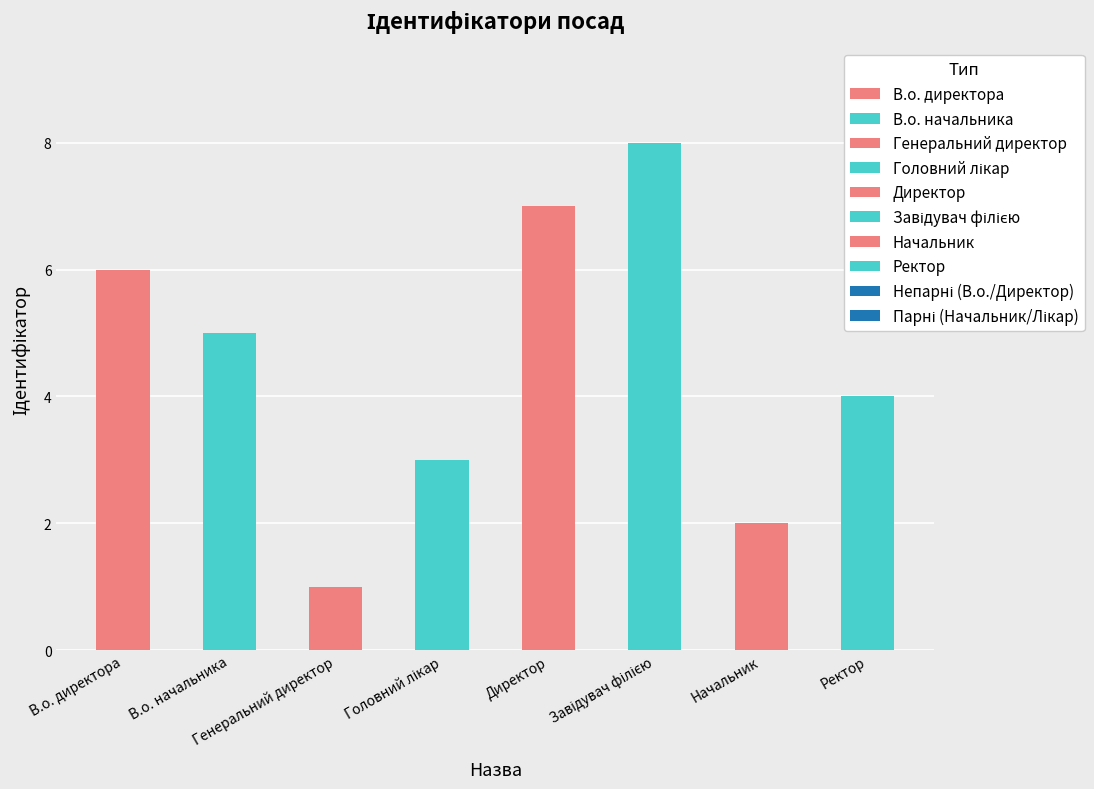

What is the difference between the values at Ректор and Начальник?

2